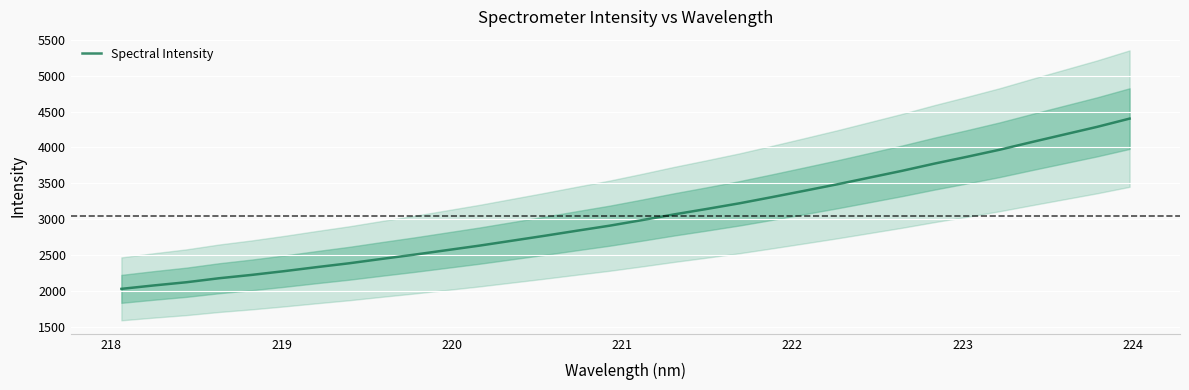

What is the difference between the maximum and second lowest values?

2324.9